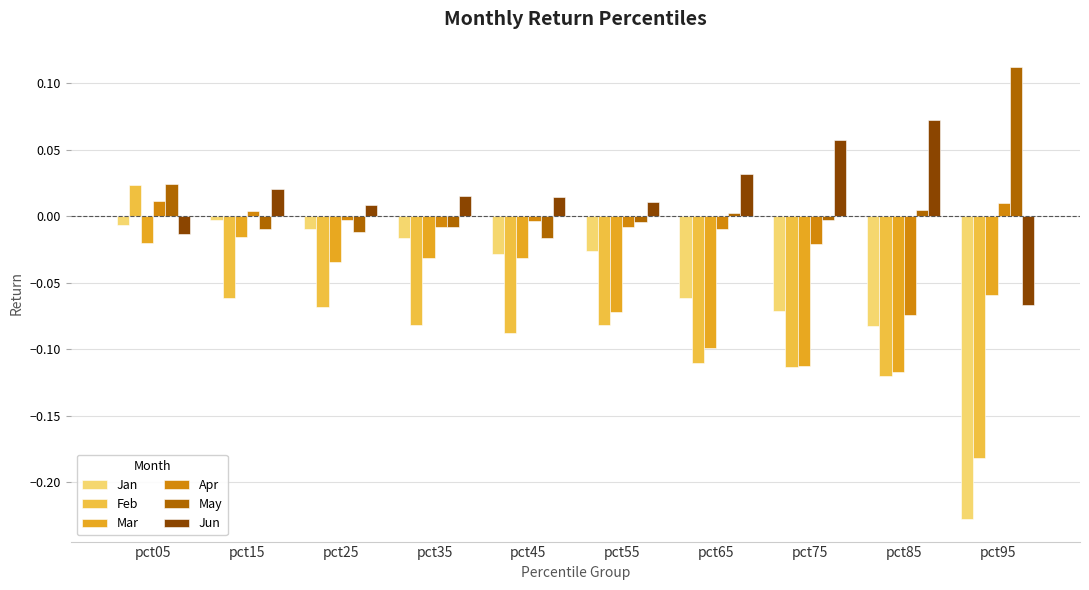

How many bars are there in total?

60